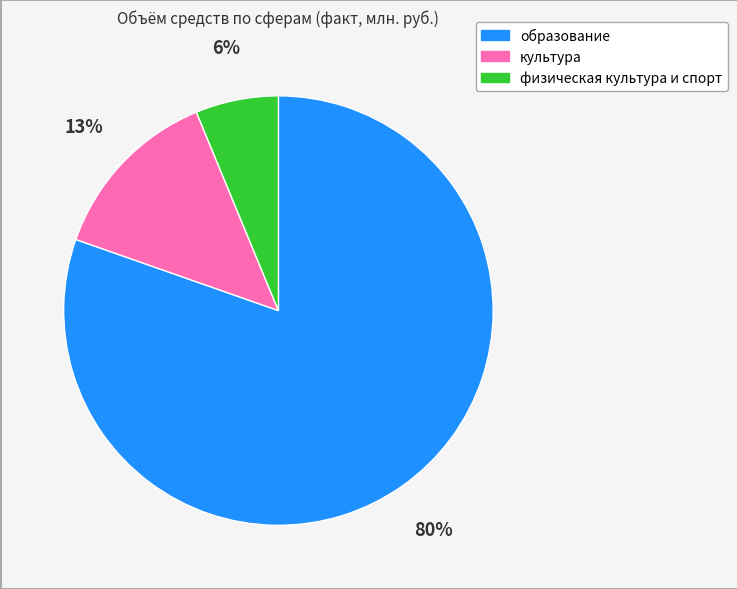

Does образование account for over 50% of the chart?

Yes